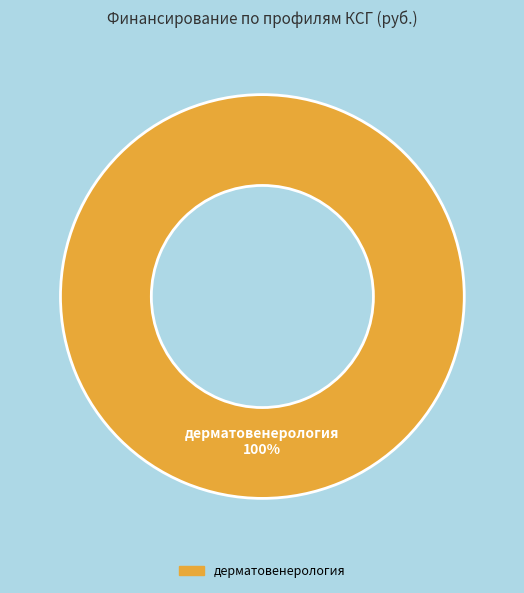

Is there any slice that represents more than half of the pie?

Yes